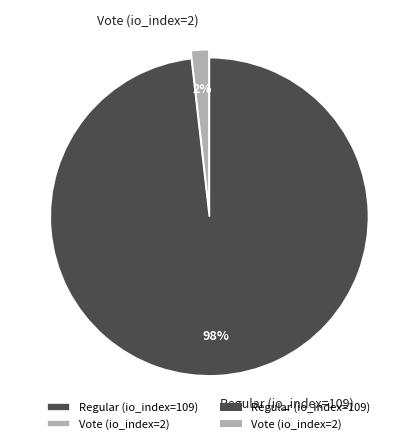

The Regular (io_index=109) slice represents 98% of the pie. True or false?

True